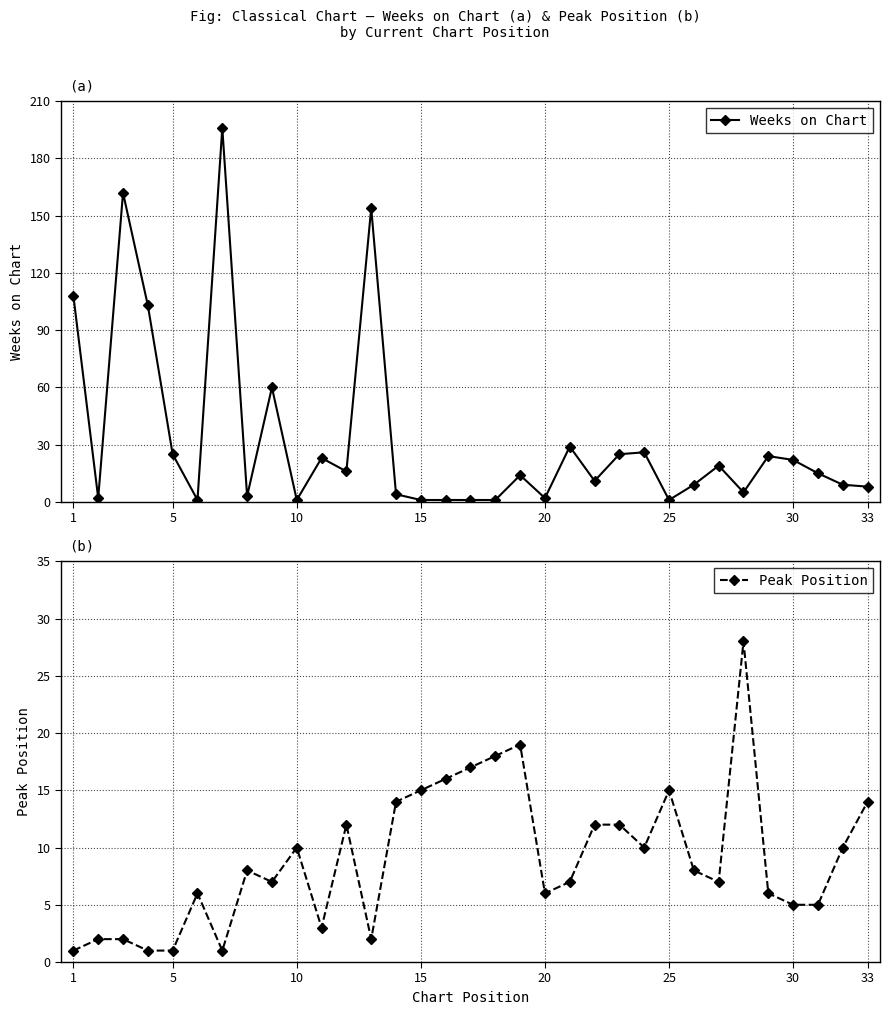

How many data points in Weeks on Chart are less than 14?

16